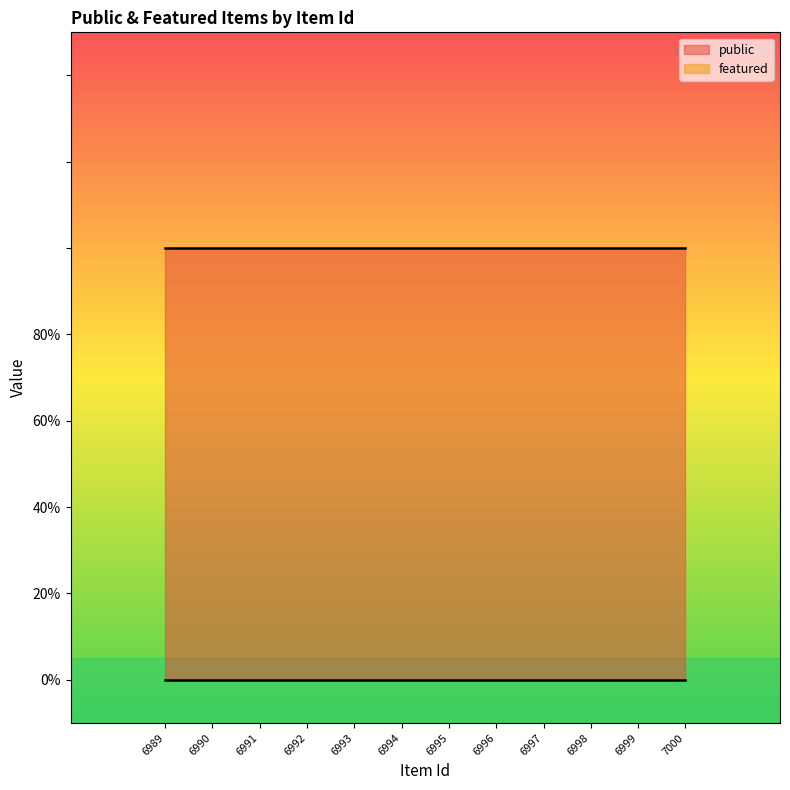

Which series changed the most between 6990 and 6997?

public